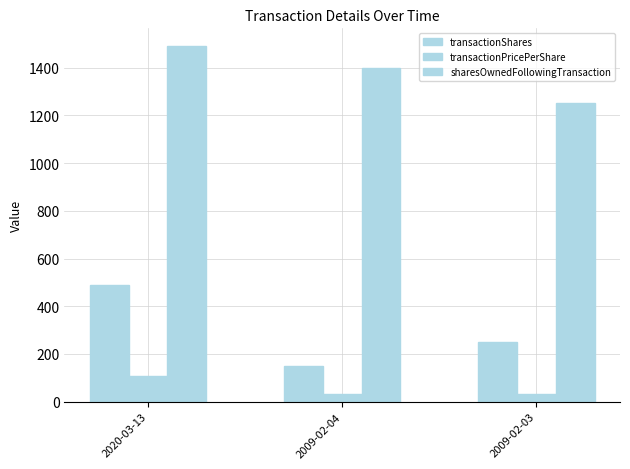

List the series in order of their overall mean, lowest first.

transactionPricePerShare, transactionShares, sharesOwnedFollowingTransaction